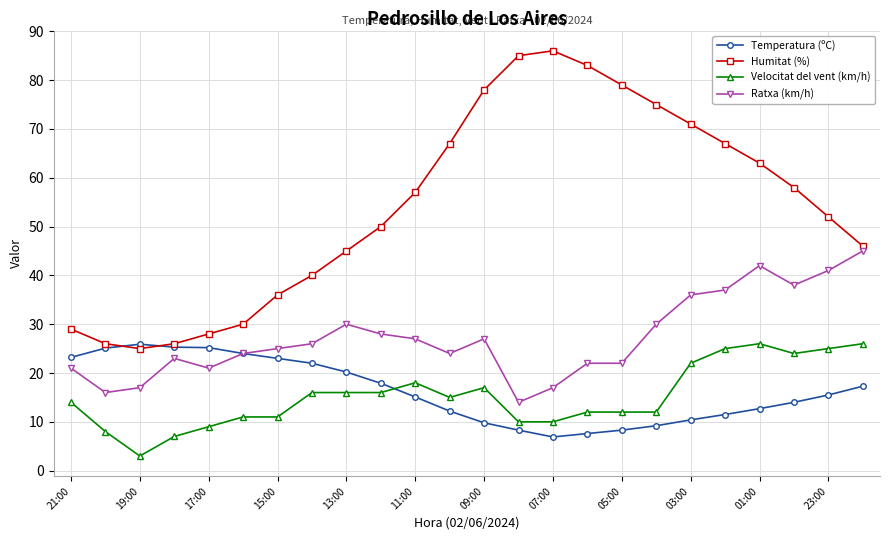

What is the minimum value for Ratxa (km/h)?

14.0